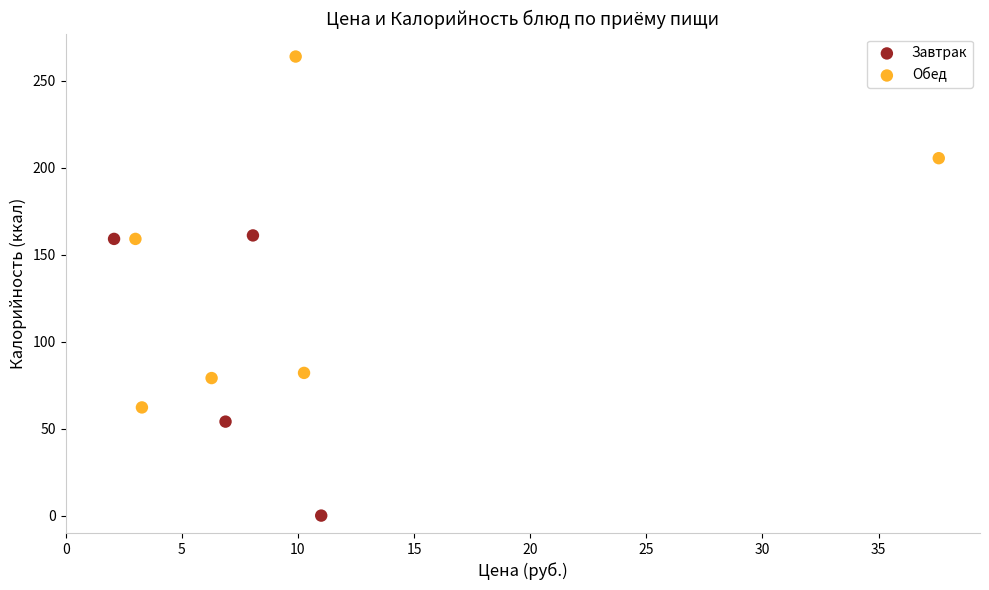

Which series contains the lowest Y value?

Завтрак